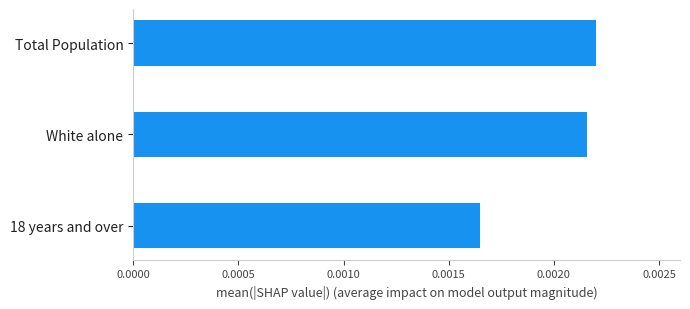

Does the chart contain any negative values?

No